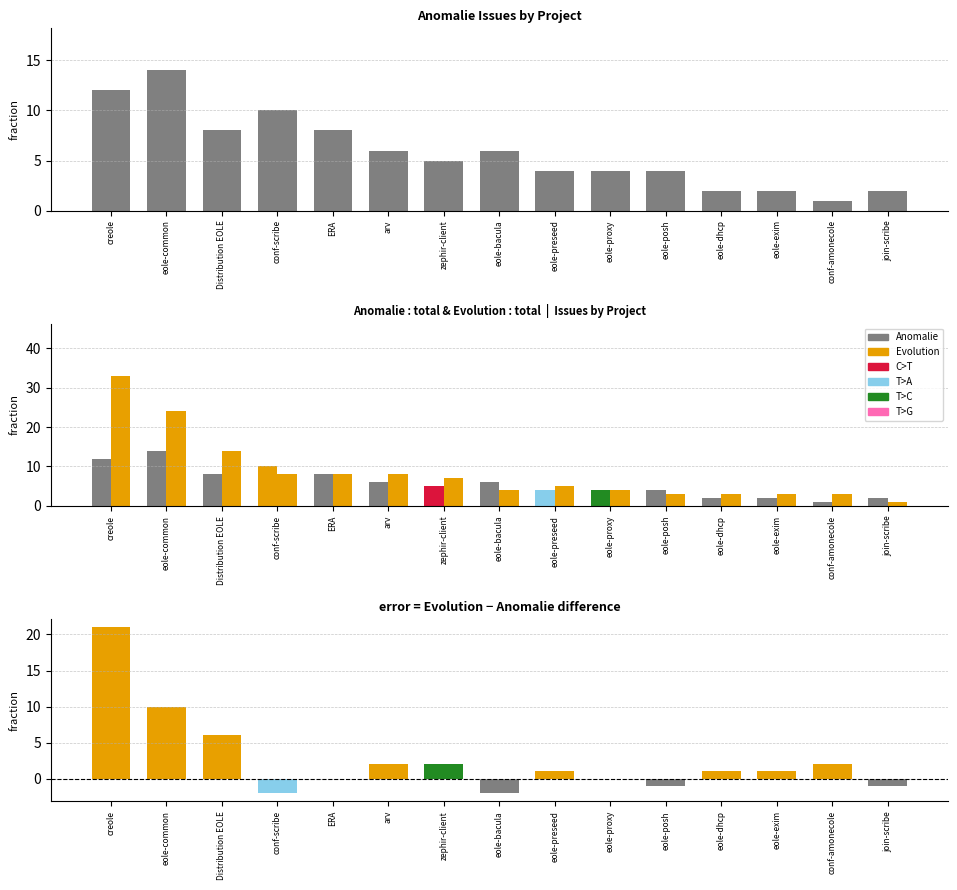

Between zephir-client and eole-preseed, which is larger?

zephir-client